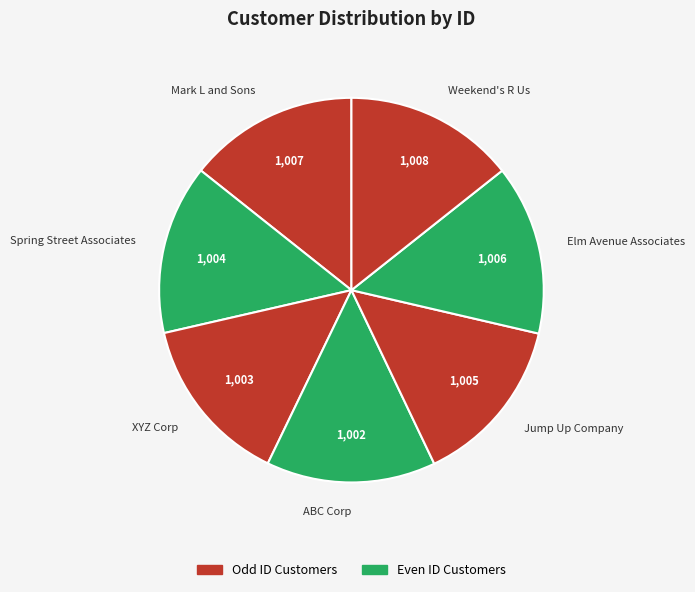

Approximately how many times larger is the value at Elm Avenue Associates compared to Mark L and Sons?

1.0